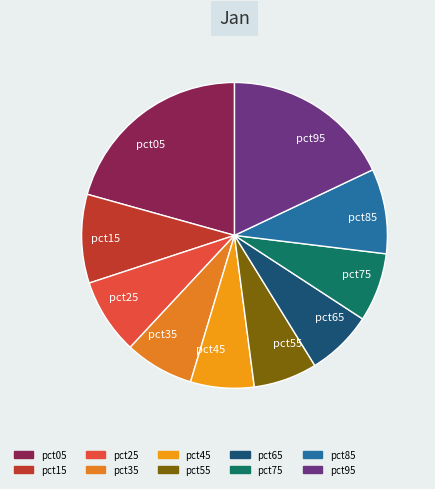

Which has a higher value, pct05 or pct45?

pct05